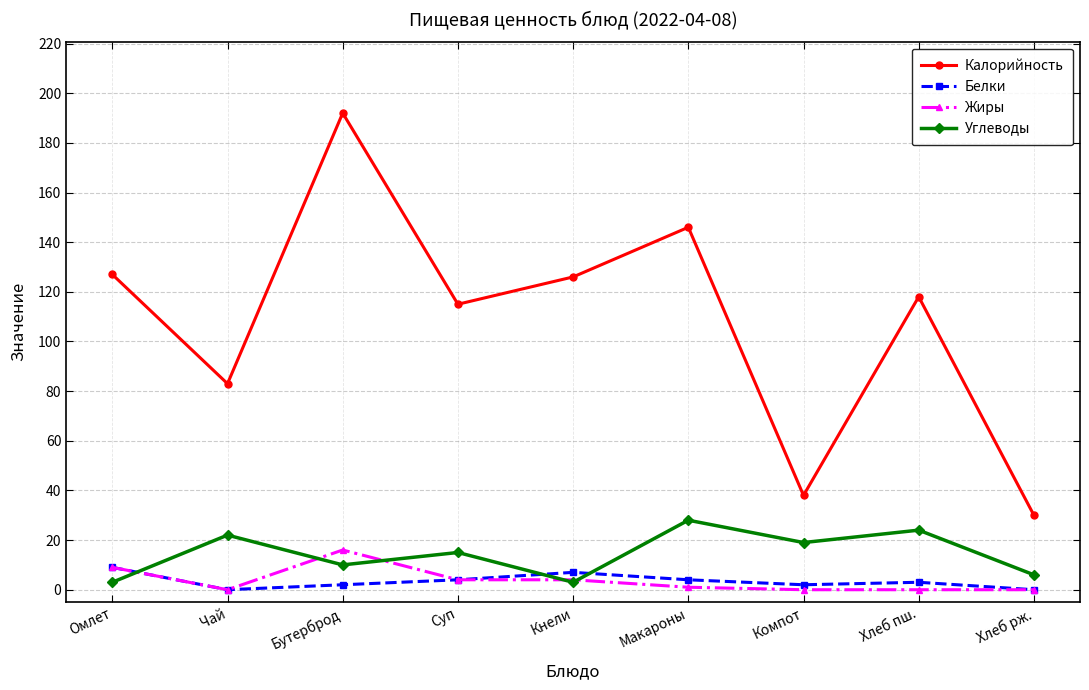

Which series has the largest total across all categories?

Калорийность